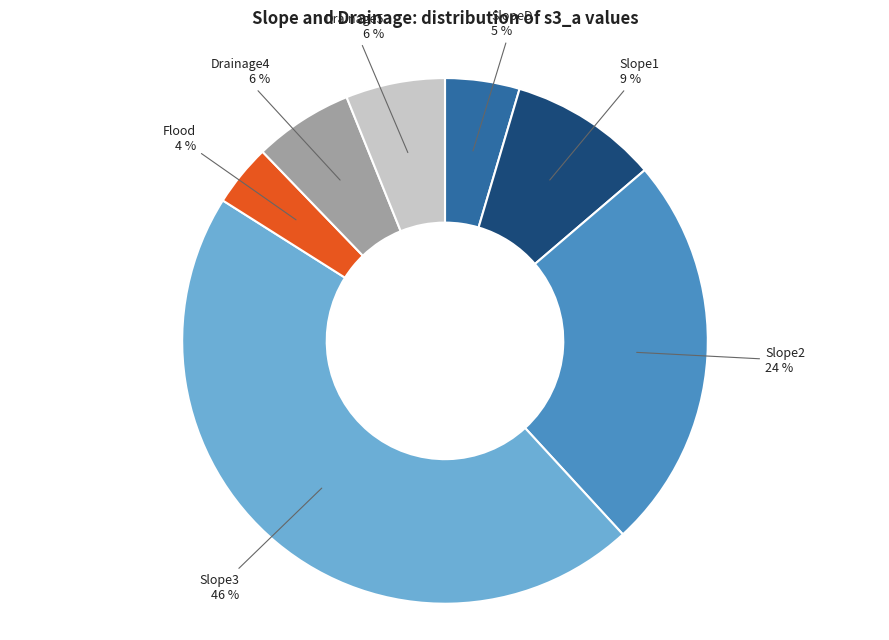

To the nearest percent, what is the average slice percentage?

14%